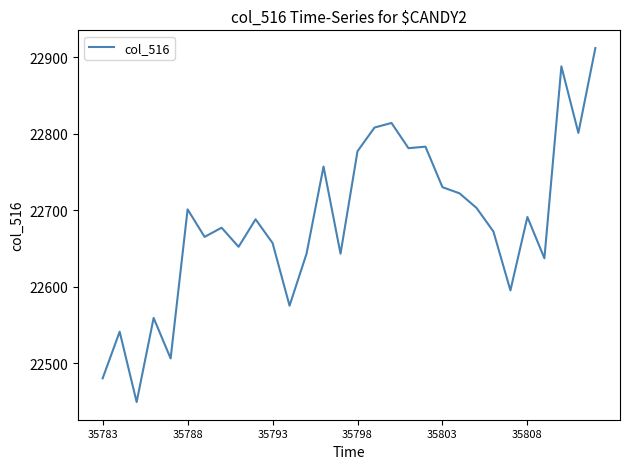

What is the difference between the maximum and minimum values?

463